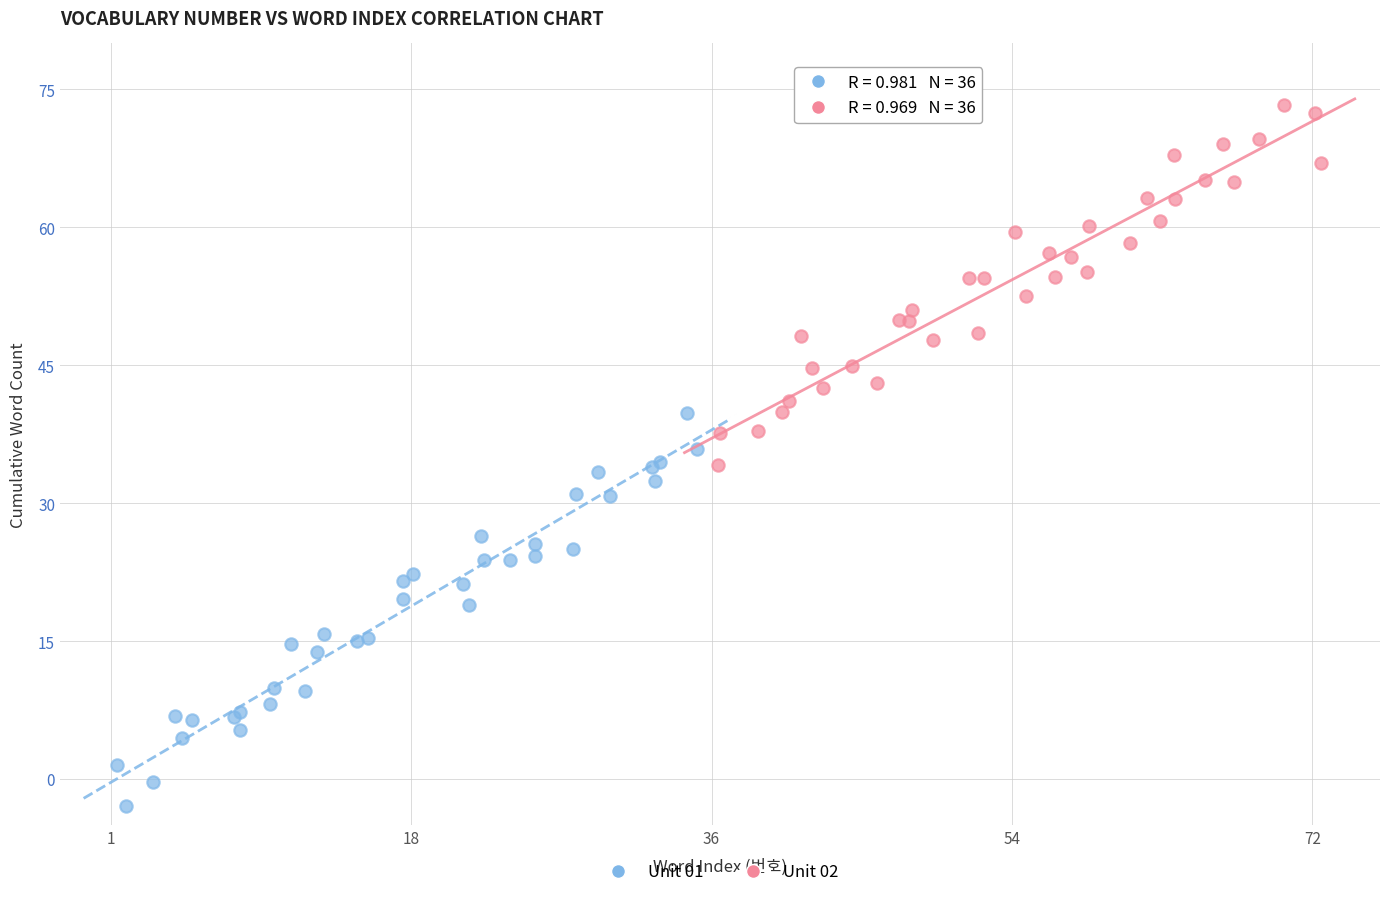

What are all the series names shown in the legend?

Unit 01, Unit 02